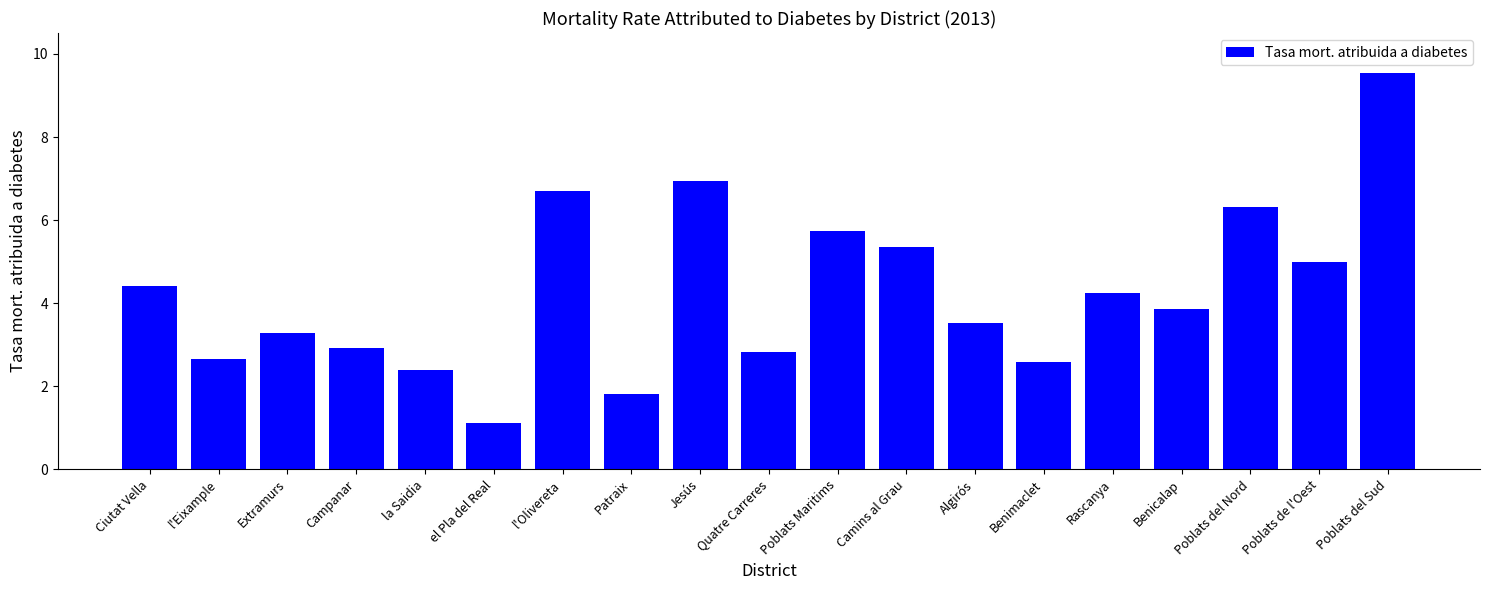

What is the smallest value displayed?

1.1